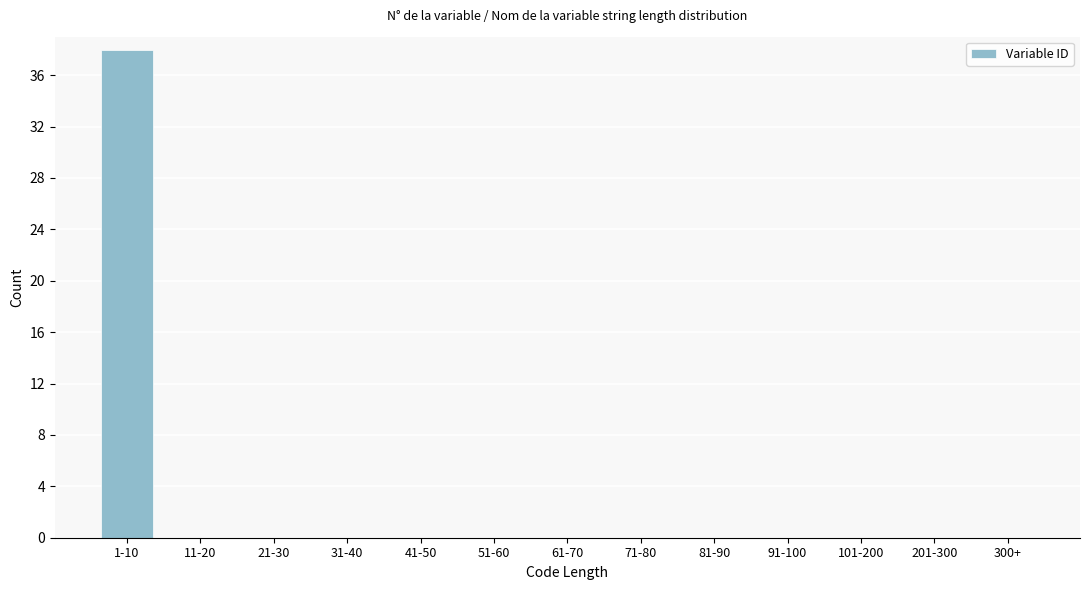

Reading left to right, extract all data points from this chart.

1-10=38	11-20=0	21-30=0	31-40=0	41-50=0	51-60=0	61-70=0	71-80=0	81-90=0	91-100=0	101-200=0	201-300=0	300+=0